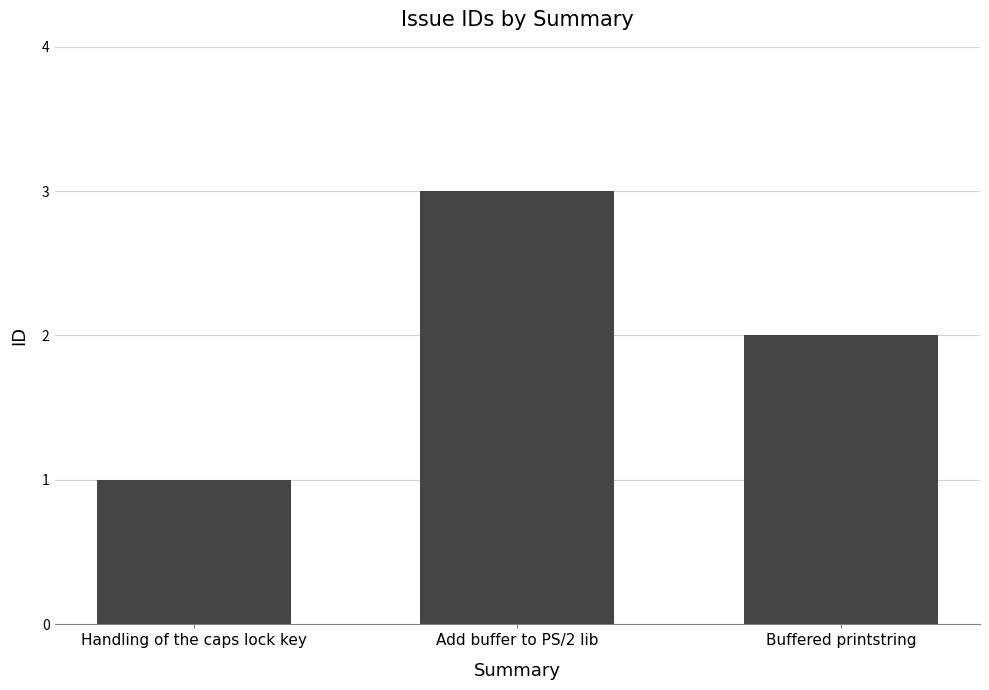

Does the chart contain stacked bars?

No